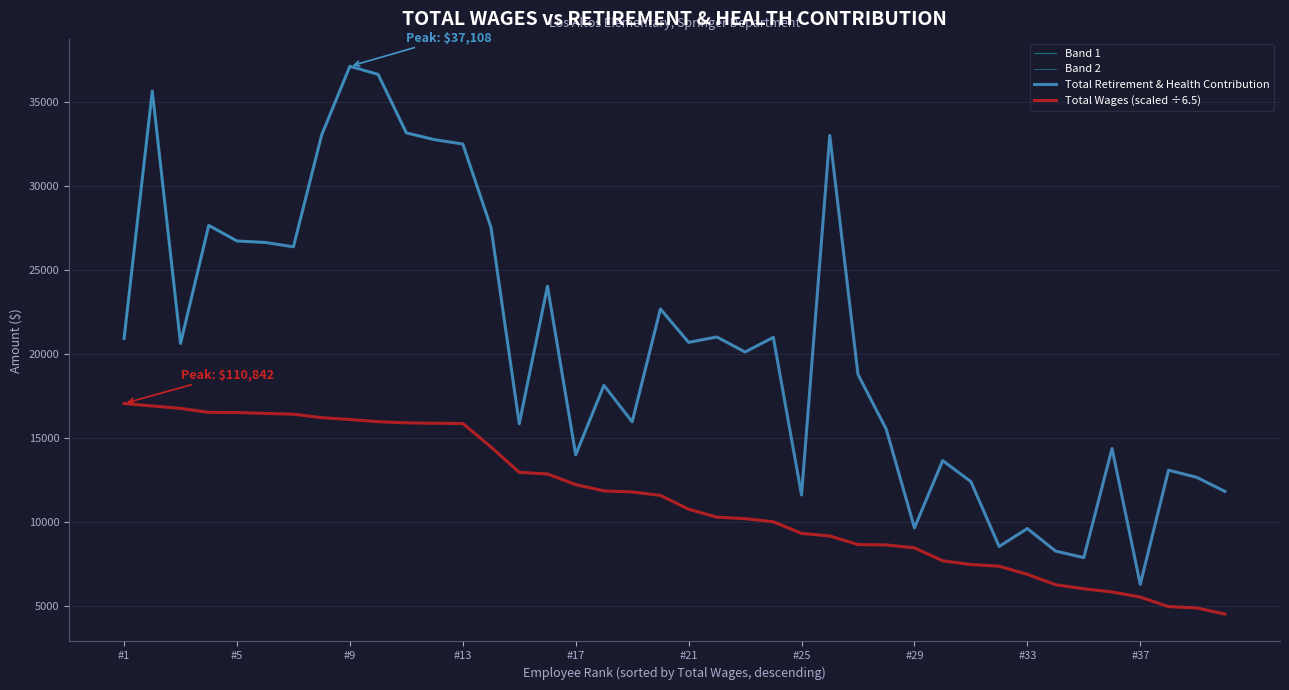

What is the minimum value shown in the chart?

4527.2